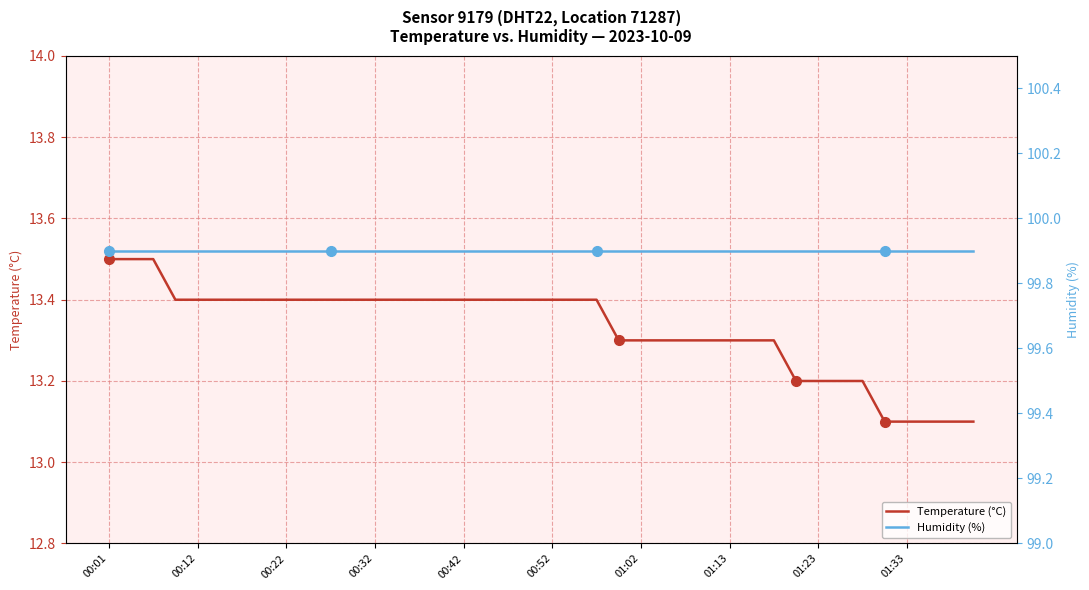

What is the average value of the Temperature (°C) series?

13.3